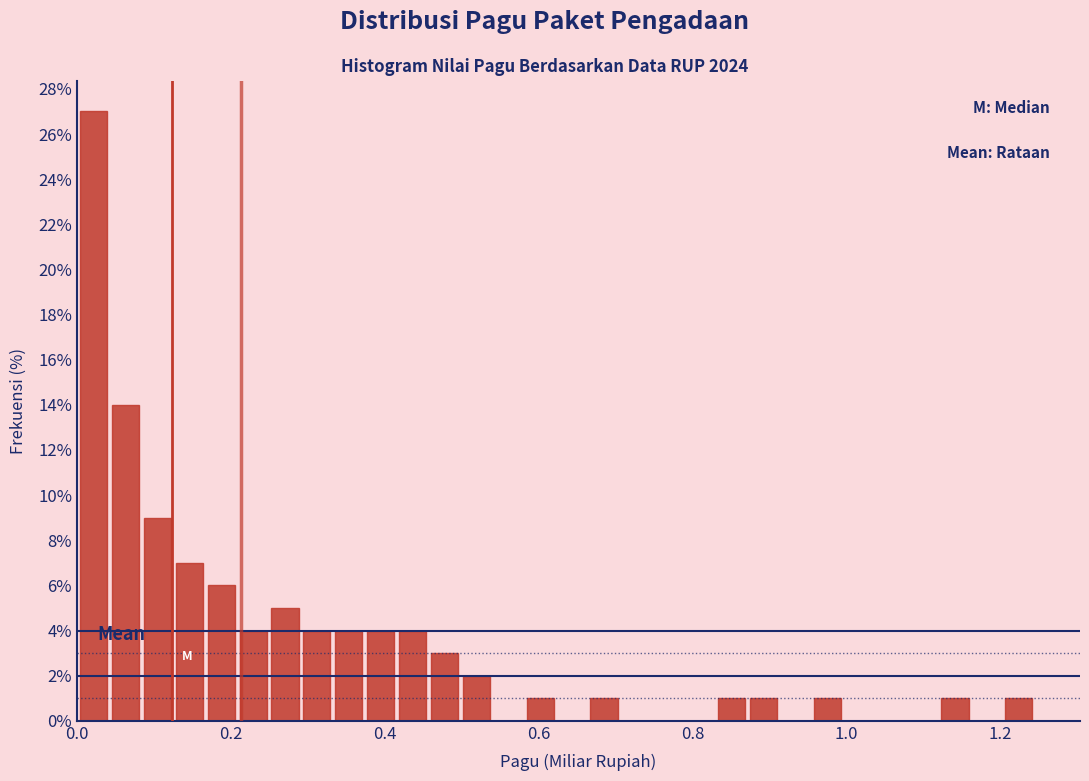

Read against the x-axis, roughly where is the centre of the tallest bar?

0.02